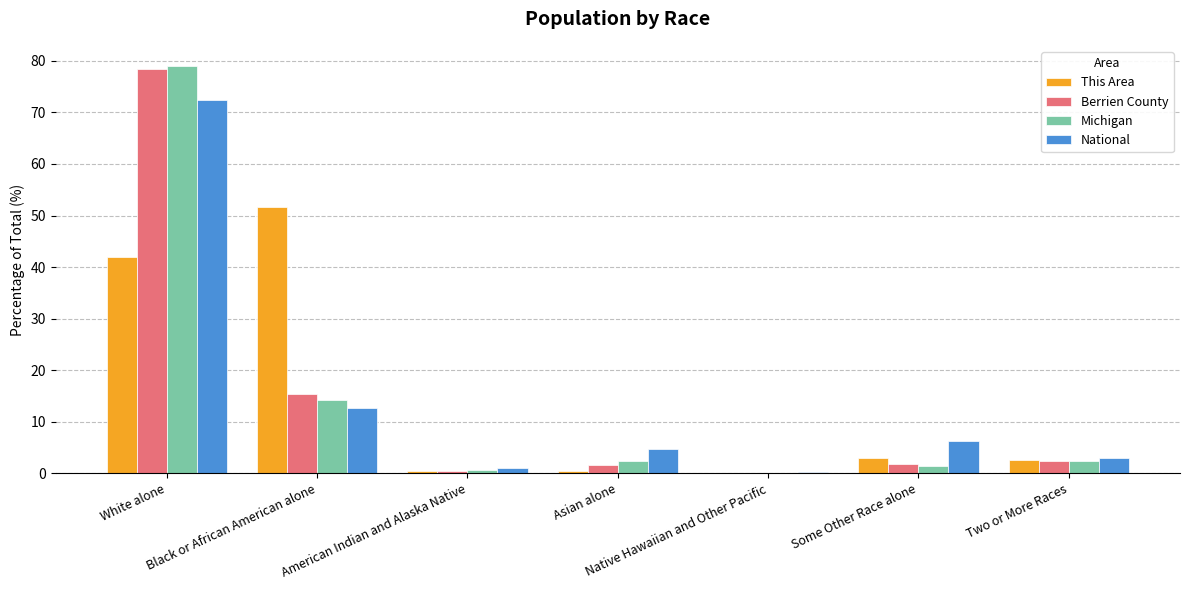

What is the maximum value for Berrien County?

78.3